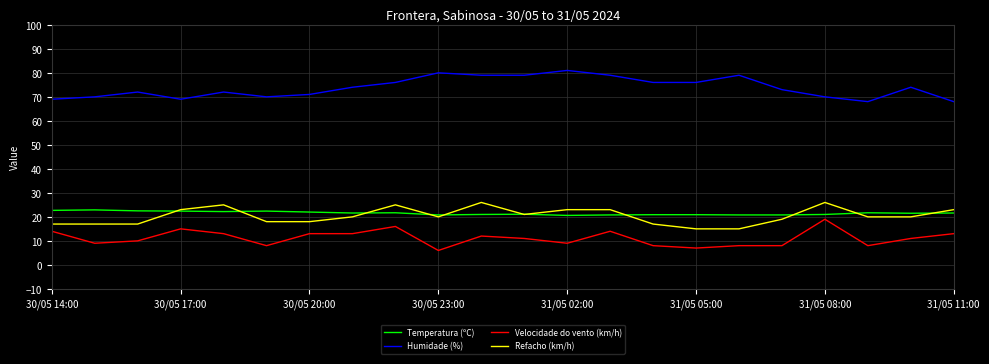

True or false: Velocidade do vento (km/h) and Refacho (km/h) intersect in this chart.

False